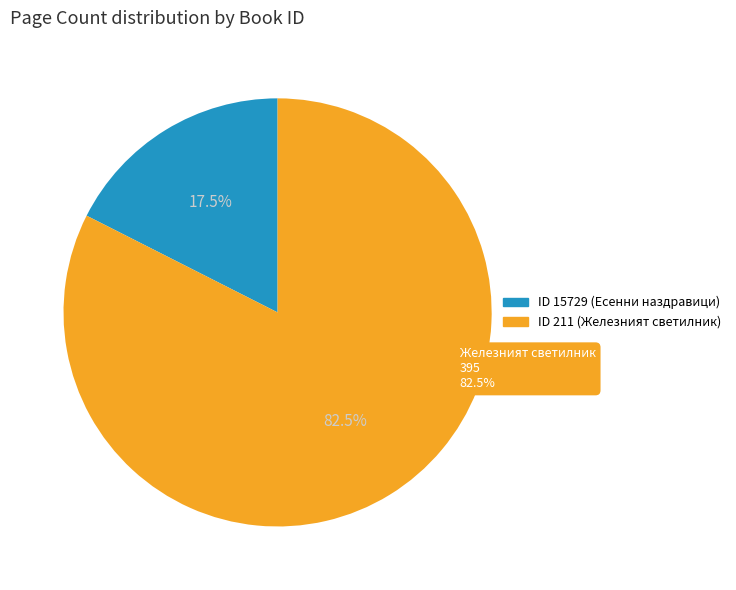

Rank the categories by value from highest to lowest.

211, 15729